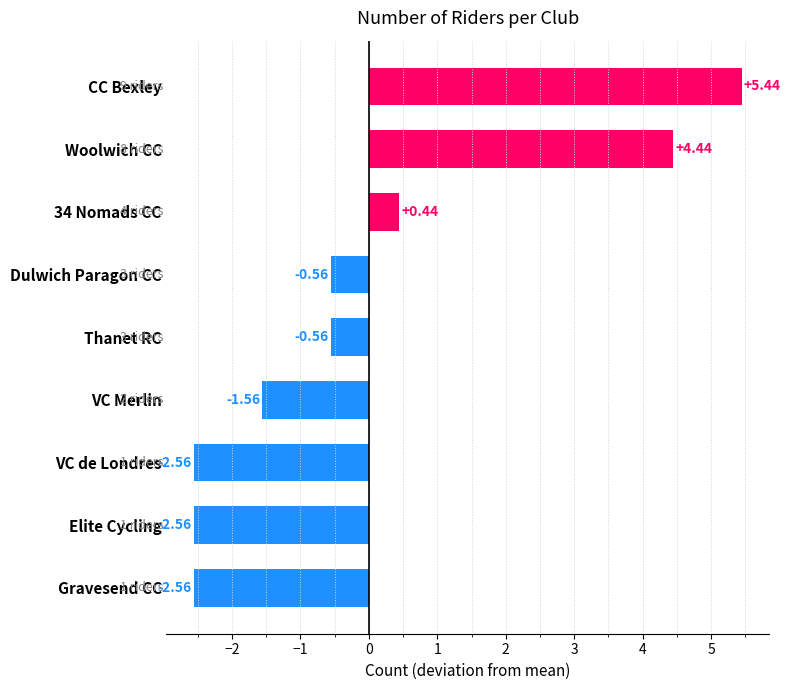

Where is the data nearest to the value 1?

34 Nomads CC